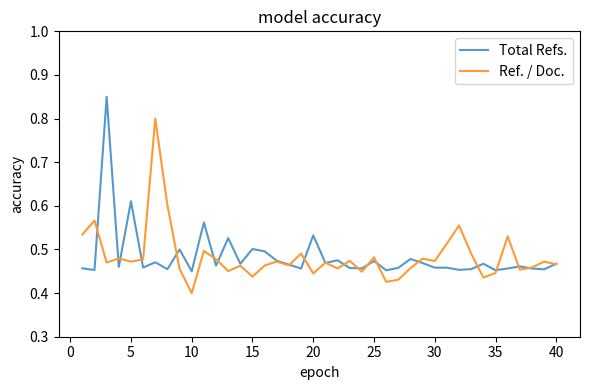

List the series in order of their peak value, lowest first.

Ref. / Doc., Total Refs.